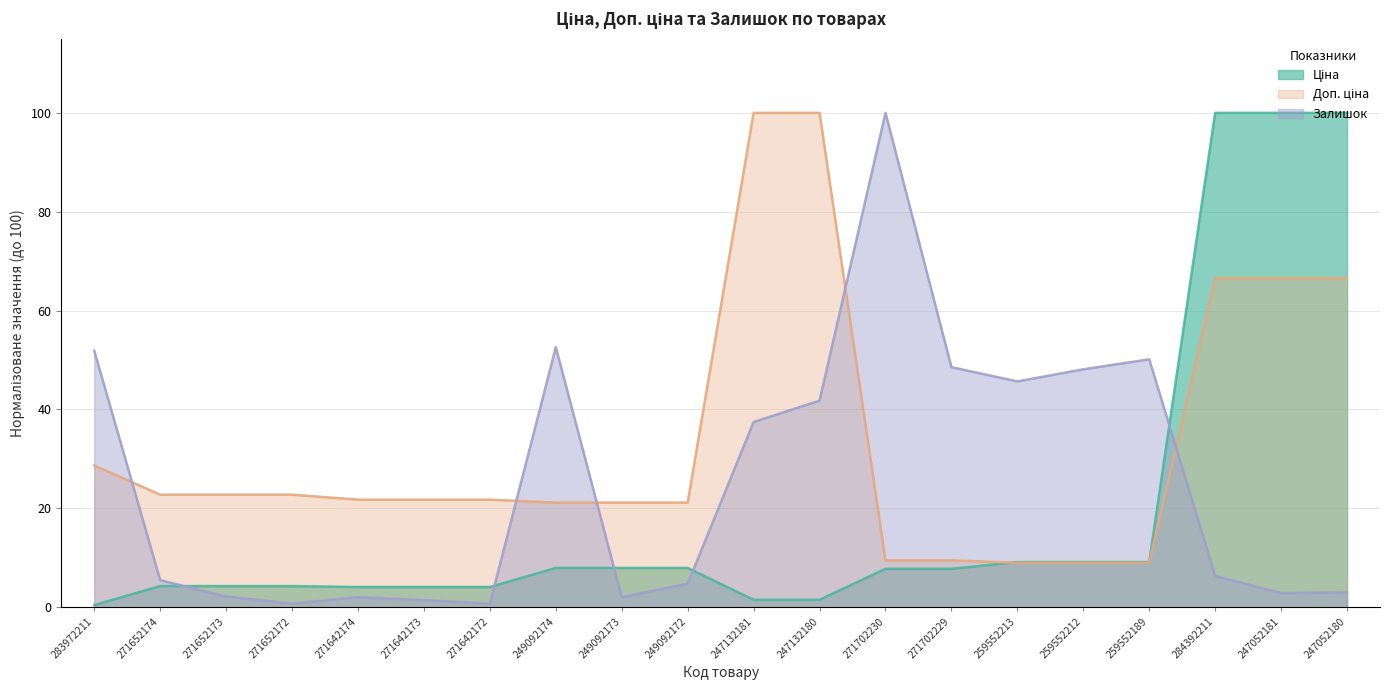

In Залишок, how many points are higher than both neighbors (excluding endpoints)?

4